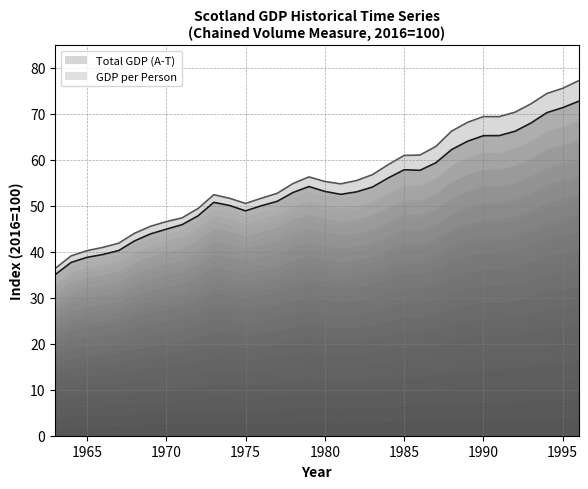

The value of Total GDP (A-T) at 1976 is 83.3. True or false?

False